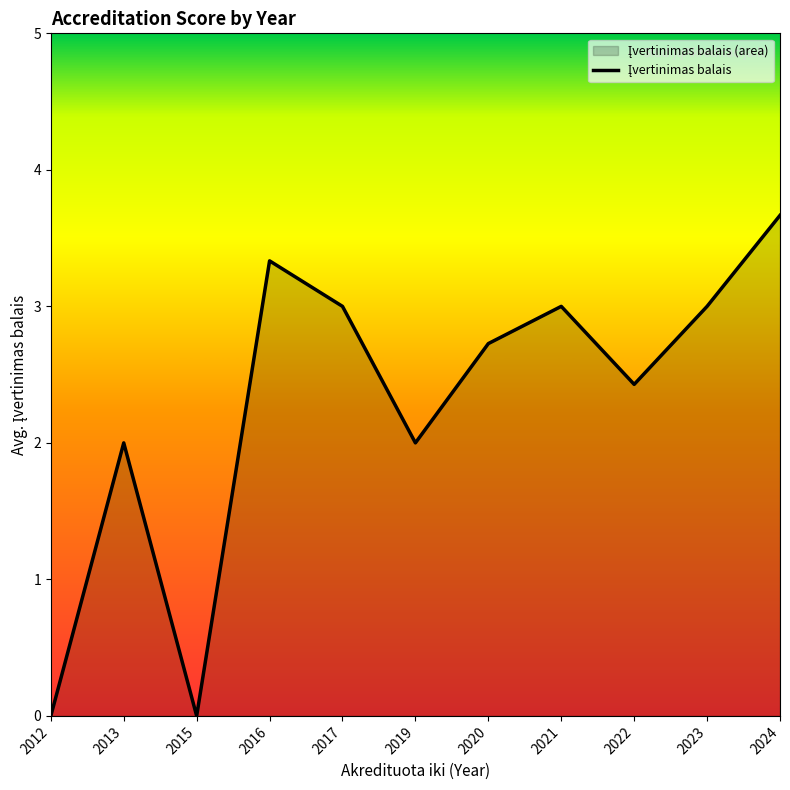

Rank the categories by value from lowest to highest.

2012, 2015, 2013, 2019, 2022, 2020, 2017, 2021, 2023, 2016, 2024